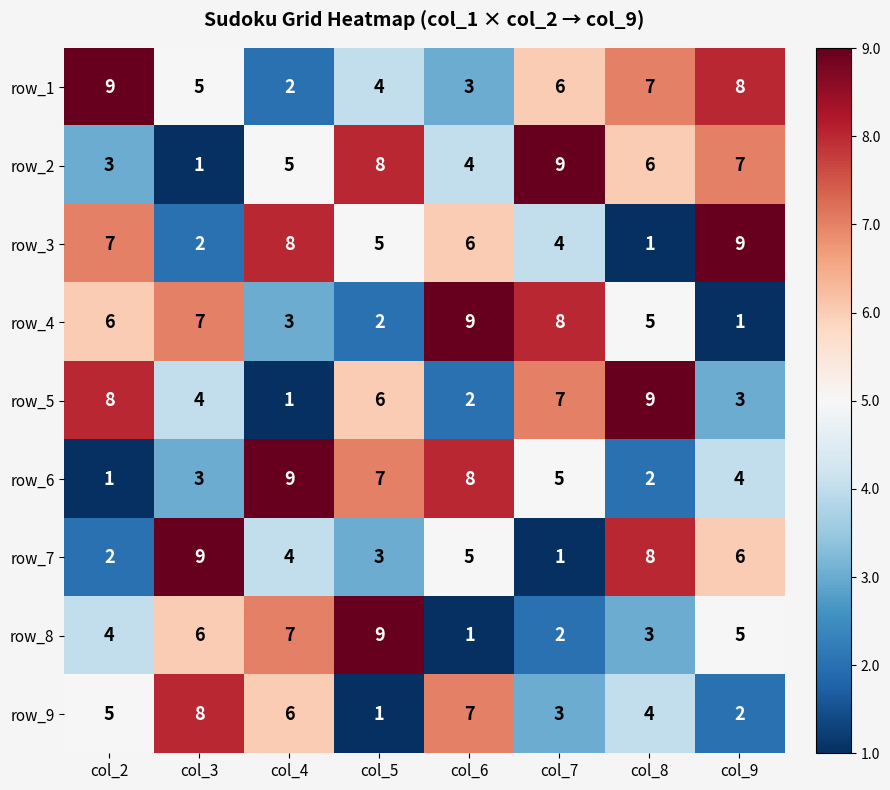

What is the spread (max minus min) of values at col_2?

8